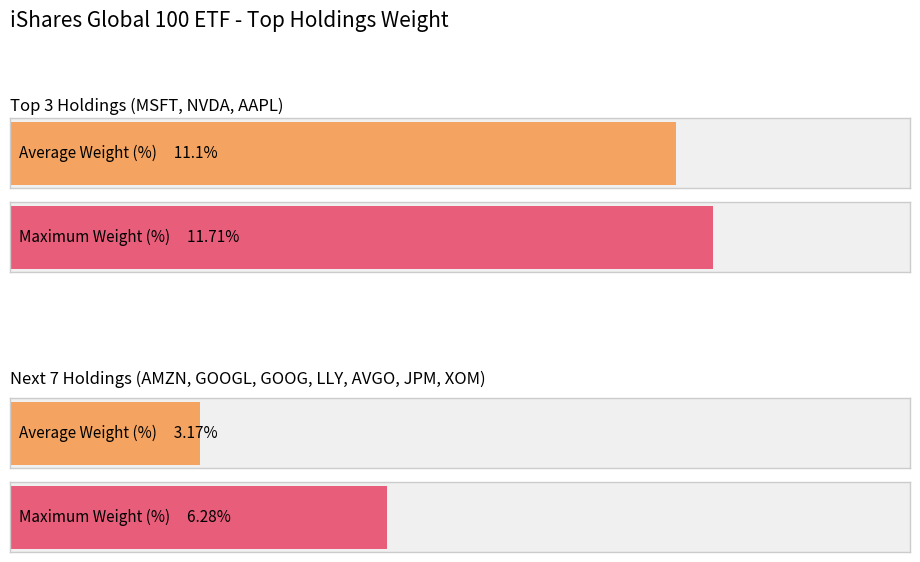

Which has a higher value, XOM or NVDA?

NVDA